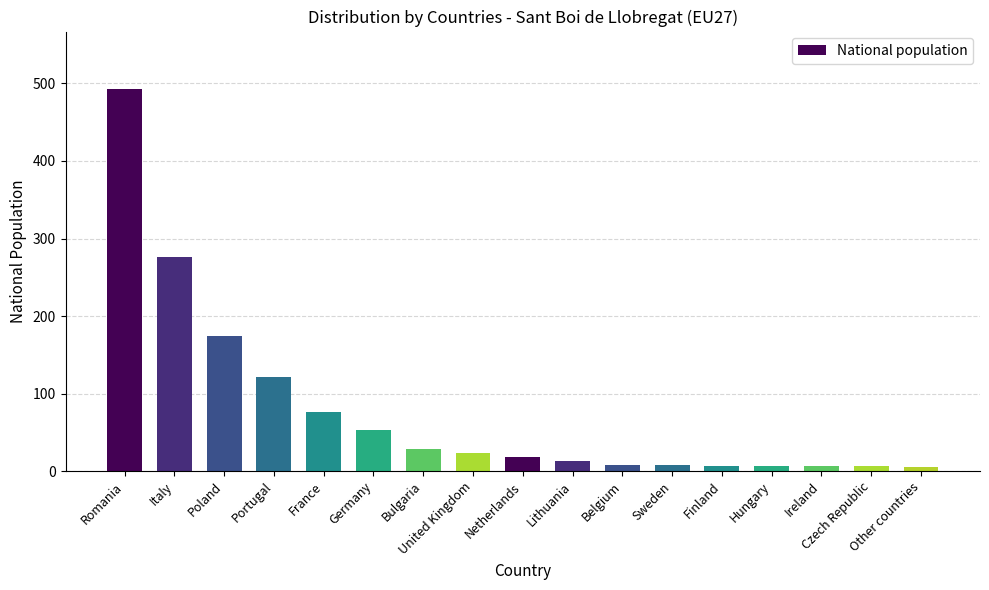

Between United Kingdom and Finland, which is larger?

United Kingdom